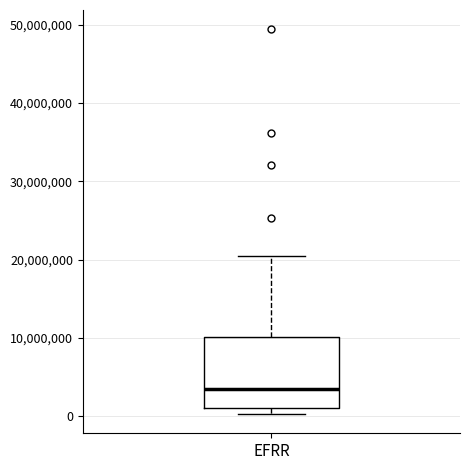

Transcribe this box plot: give where the median line is, the range the box spans, and where the two whiskers end, as read against the y-axis. The values are not printed on the chart, so give them approximately, as read against the axis.

median 3000000, box 1000000 to 10000000, whiskers 0 to 20000000